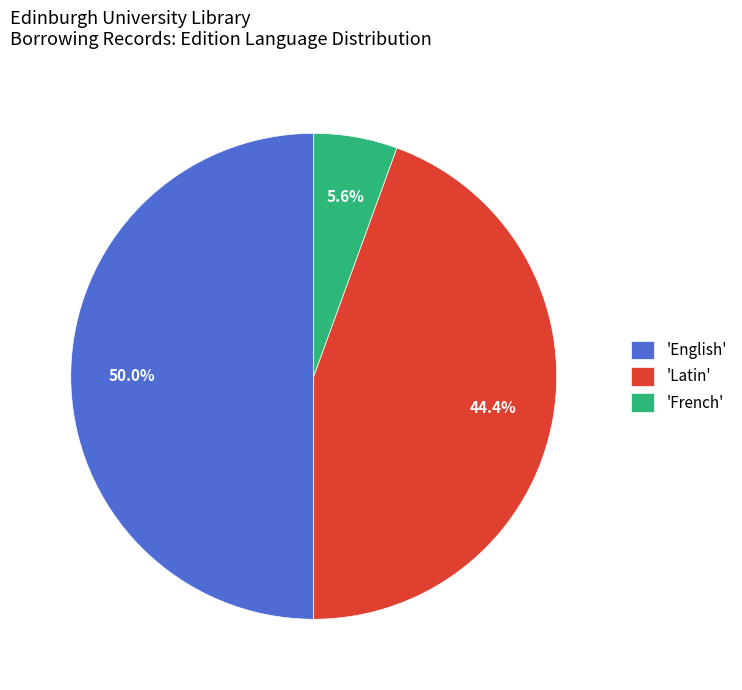

Combined, what portion of the pie is 'English' and 'French'?

55.6%